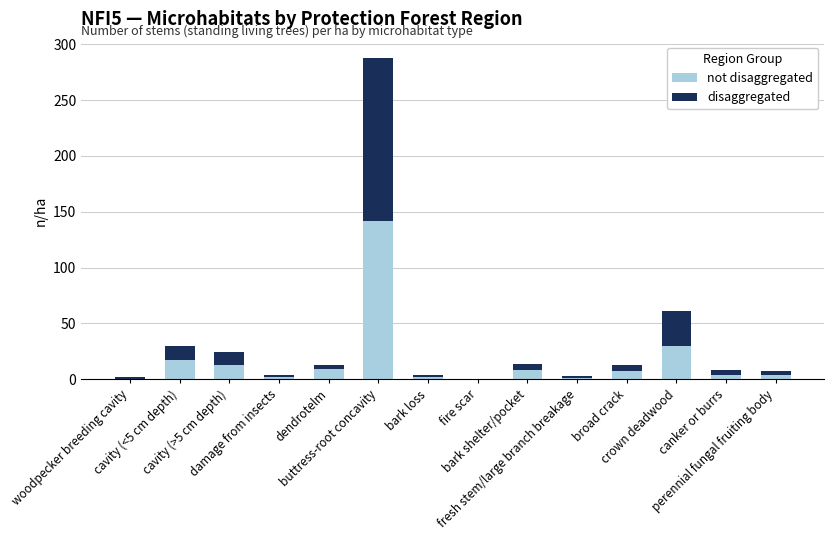

What are all the series names shown in the legend?

not disaggregated, disaggregated